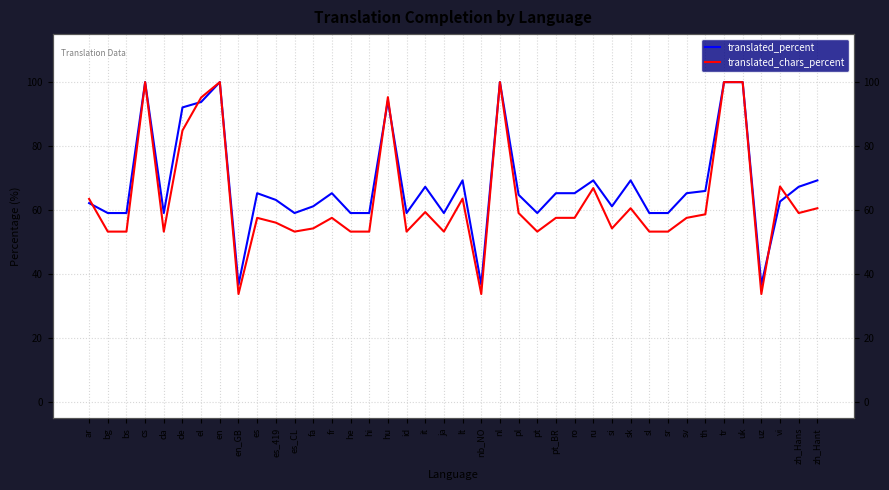

At how many categories does at least one series exceed 92?

8